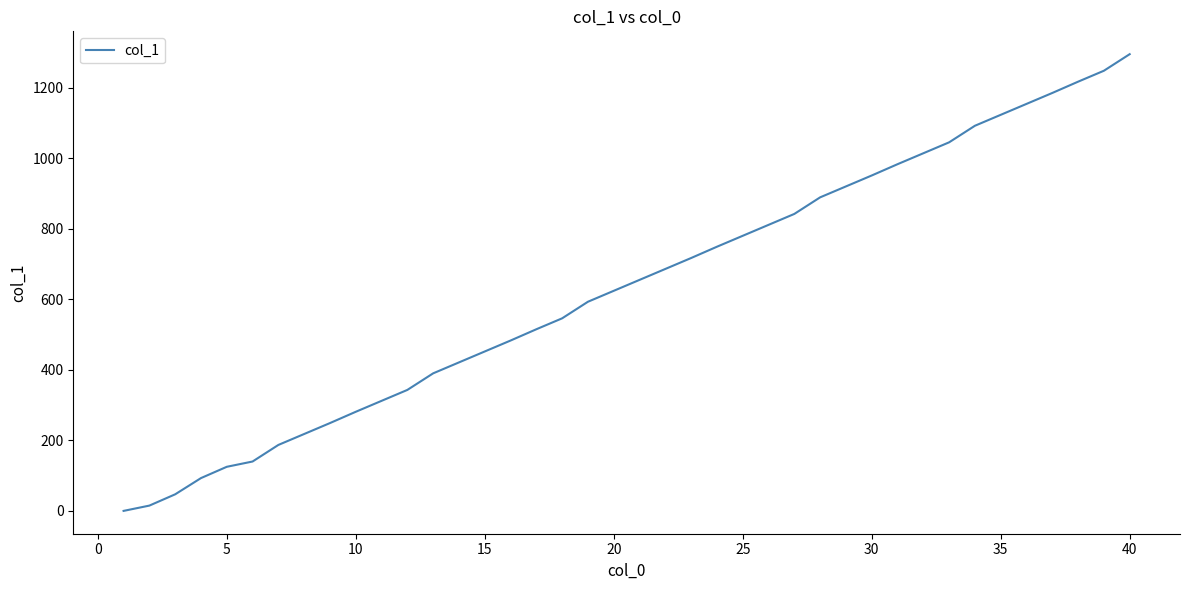

True or false: the data has more than 0 interior local peaks.

False